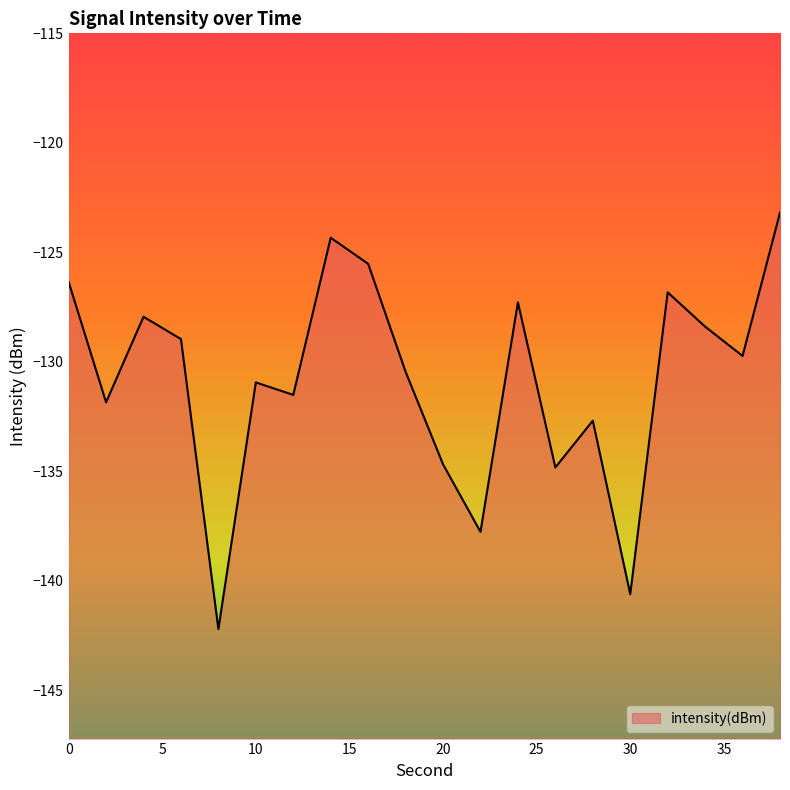

At which category does the chart reach its peak across all series?

38